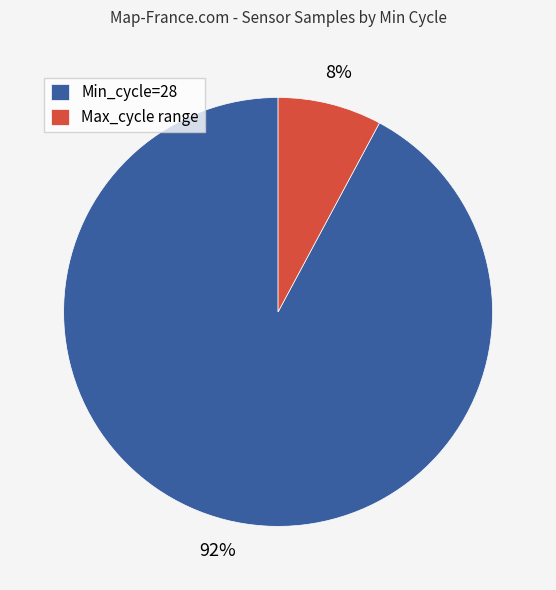

Which category has the biggest portion of the pie?

Min_cycle=28